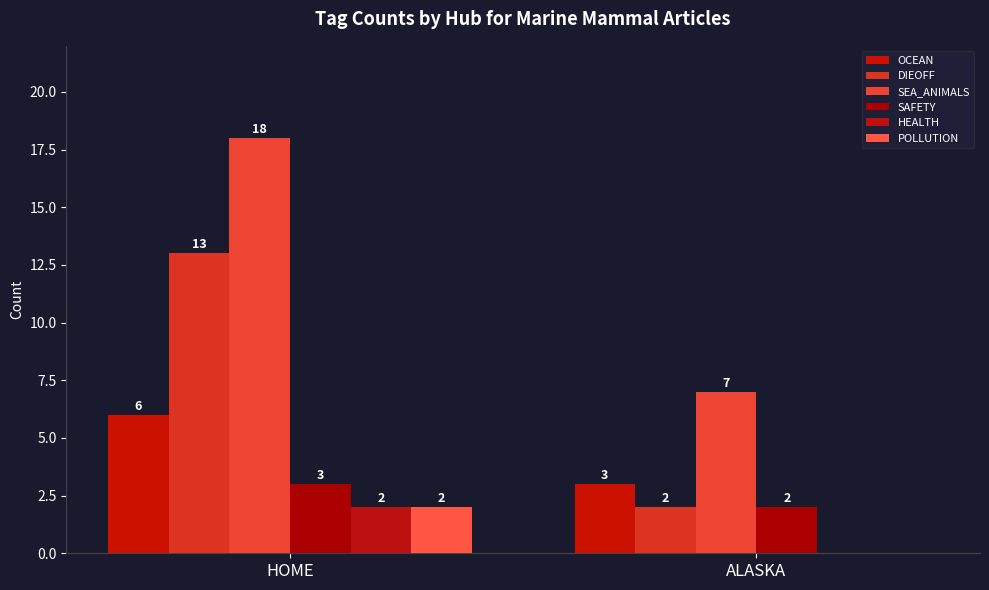

What is the difference between the DIEOFF values at ALASKA and HOME?

11